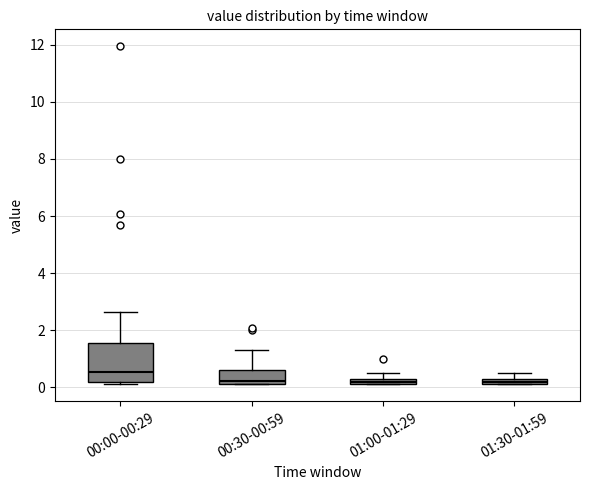

Where is the upper edge of the box for 01:00-01:29 on the y-axis? The values are not printed on the chart, so give them approximately, as read against the axis.

0.4